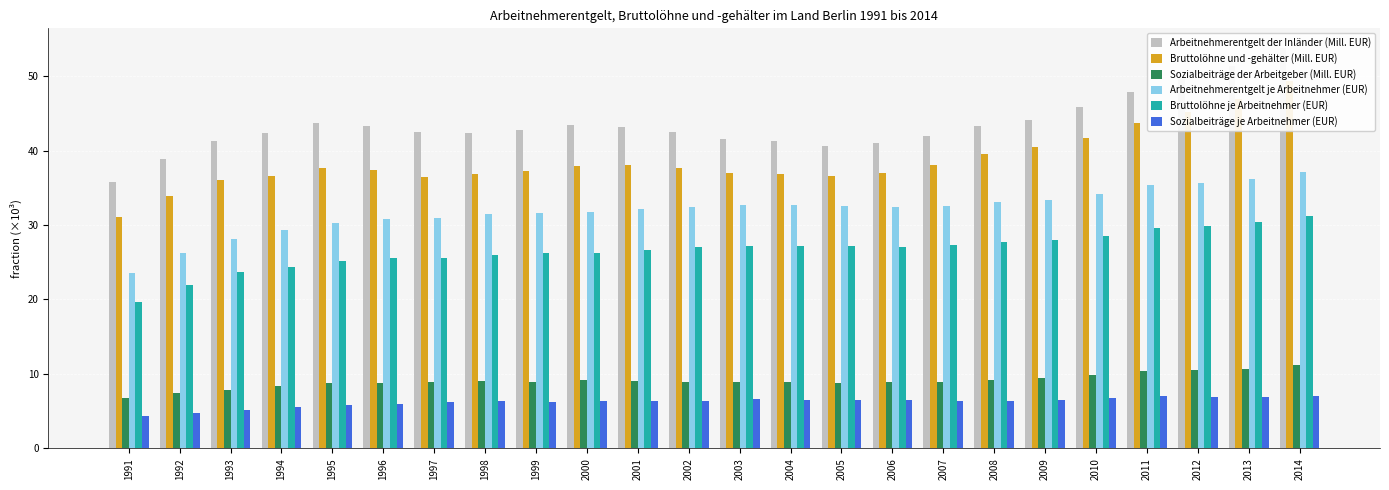

Is it true that Arbeitnehmerentgelt je Arbeitnehmer (EUR) equals 31.7 at 2000?

True